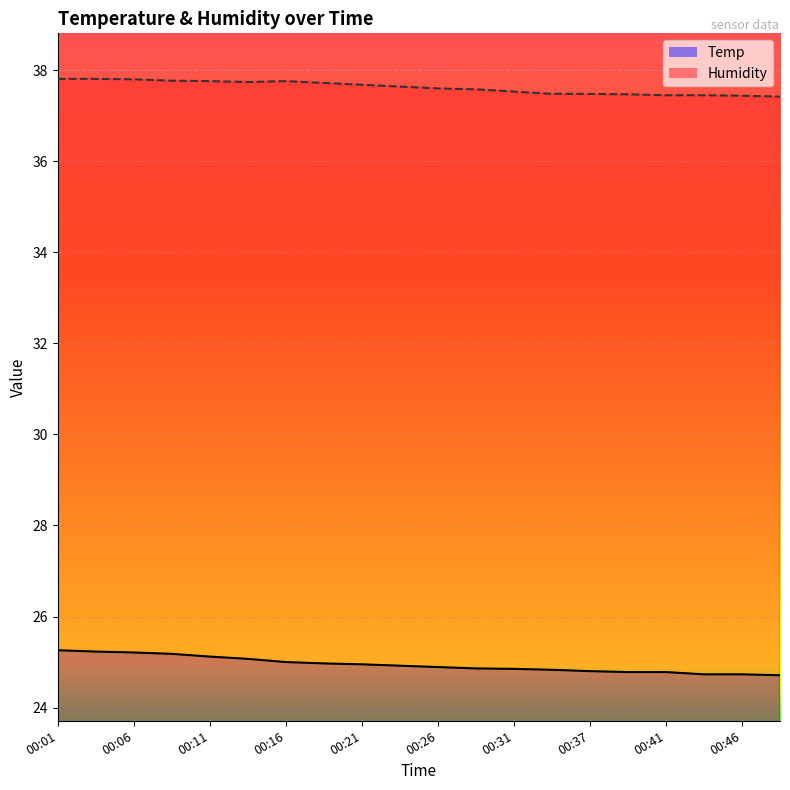

At how many categories does at least one series exceed 25?

20